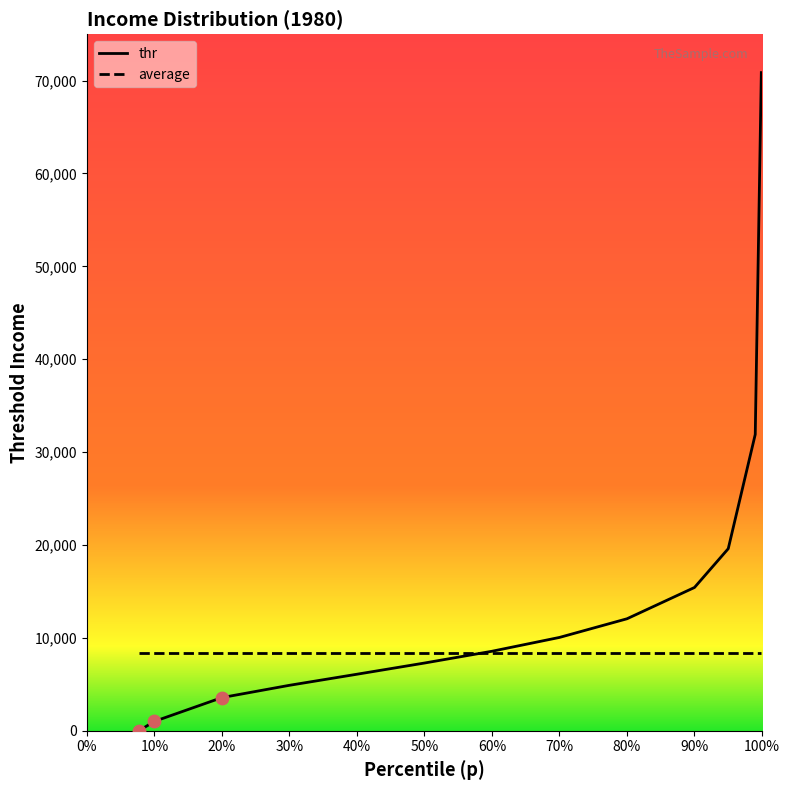

Which series has the largest range (max minus min)?

thr